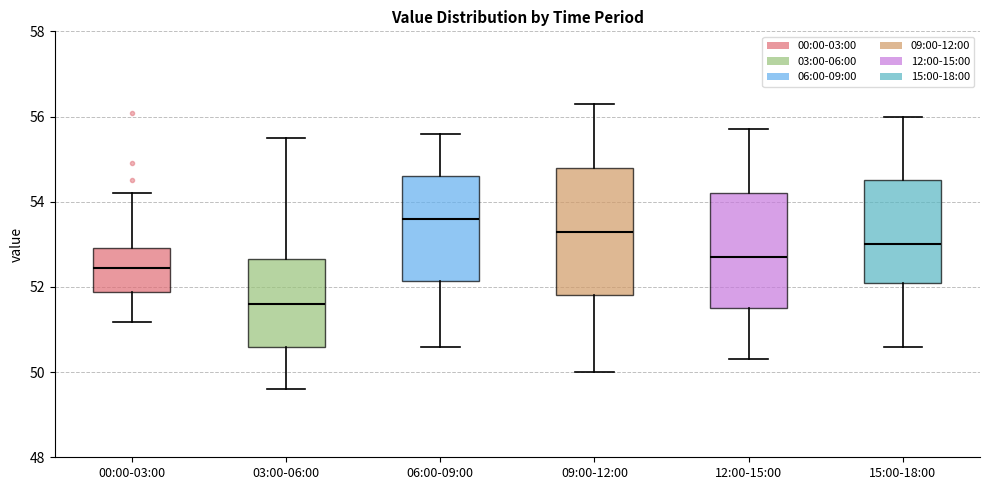

Reading left to right, read every box against the y-axis: the position of its median line, the range the box covers, and the ends of its whiskers. The values are not printed on the chart, so give them approximately, as read against the axis.

00:00-03:00: median 52.4, box 51.8 to 53.0, whiskers 51.2 to 54.2
03:00-06:00: median 51.6, box 50.6 to 52.6, whiskers 49.6 to 55.6
06:00-09:00: median 53.6, box 52.2 to 54.6, whiskers 50.6 to 55.6
09:00-12:00: median 53.4, box 51.8 to 54.8, whiskers 50.0 to 56.4
12:00-15:00: median 52.8, box 51.6 to 54.2, whiskers 50.4 to 55.8
15:00-18:00: median 53.0, box 52.2 to 54.6, whiskers 50.6 to 56.0